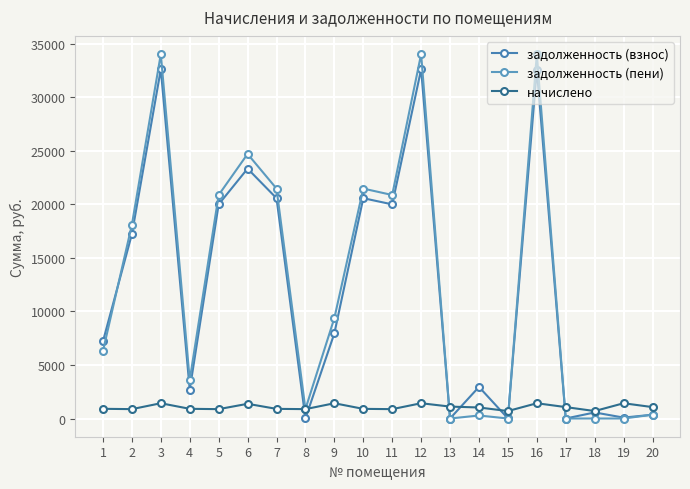

What is the sum of the задолженность (пени) values at 15 and 14?

281.8